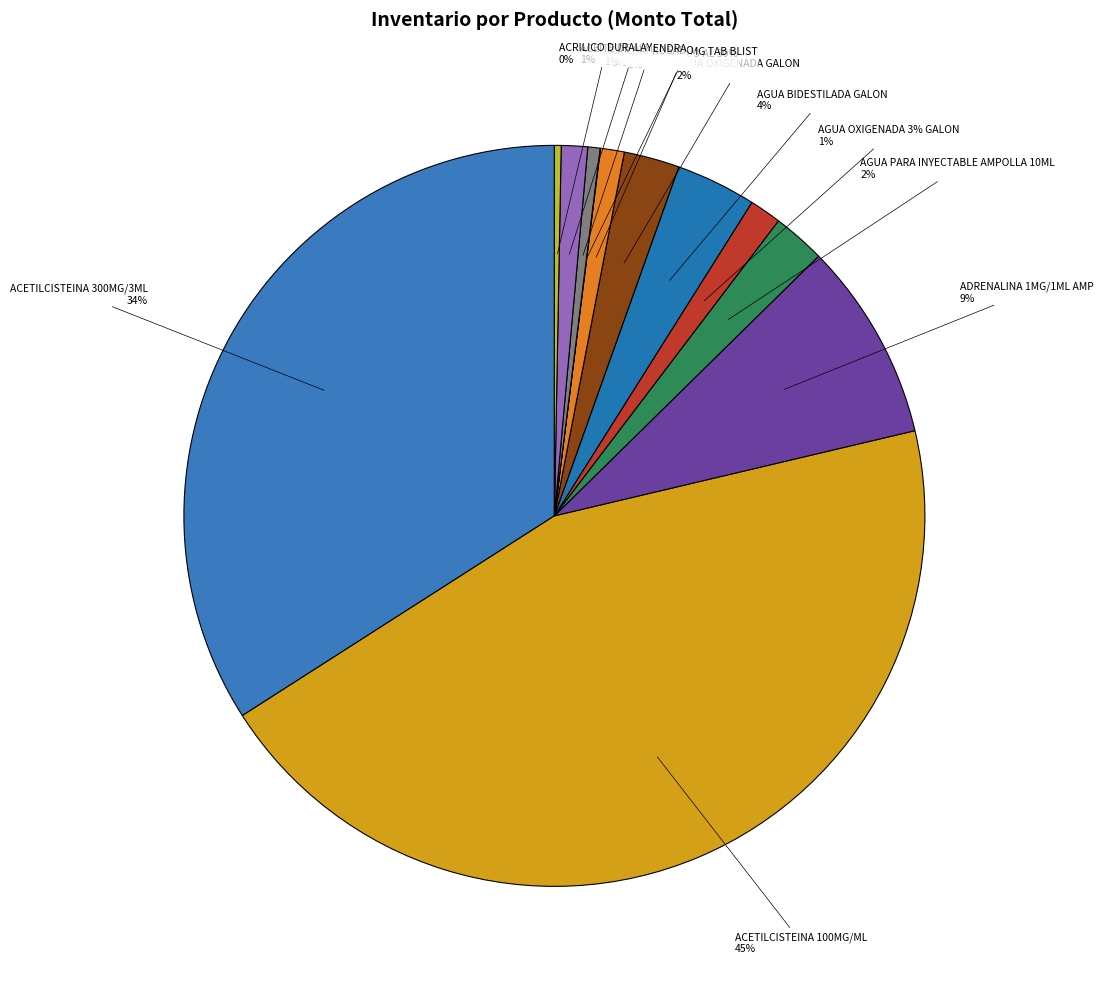

What is the largest slice in the pie chart?

ACETILCISTEINA 100MG/ML